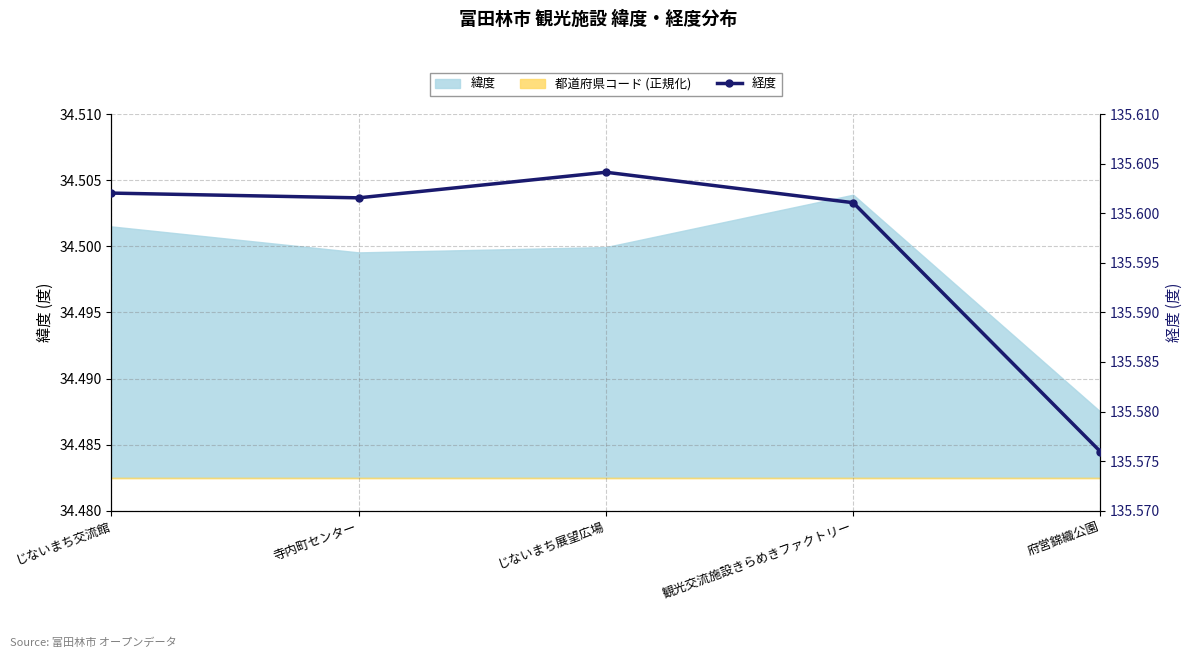

Reading left to right, extract all data points from this chart.

じないまち交流館=135.6	寺内町センター=135.6	じないまち展望広場=135.6	観光交流施設きらめきファクトリー=135.6	府営錦織公園=135.6